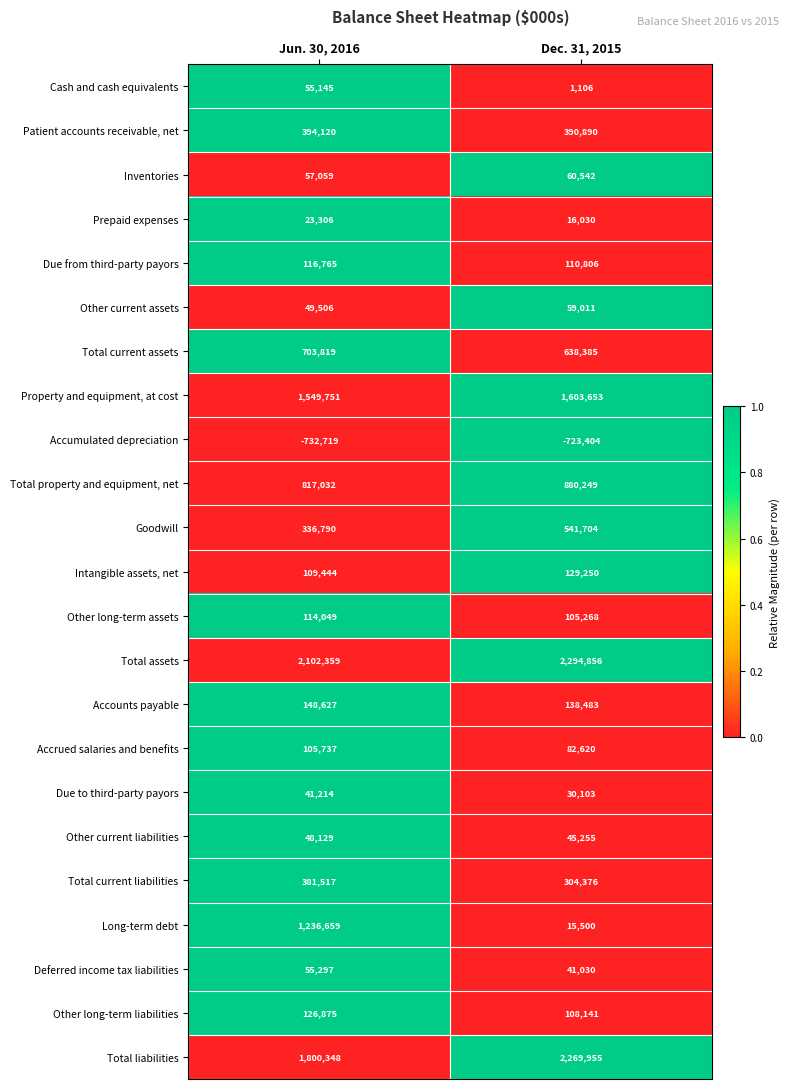

The value of Deferred income tax liabilities at Dec. 31, 2015 is 41030. True or false?

True